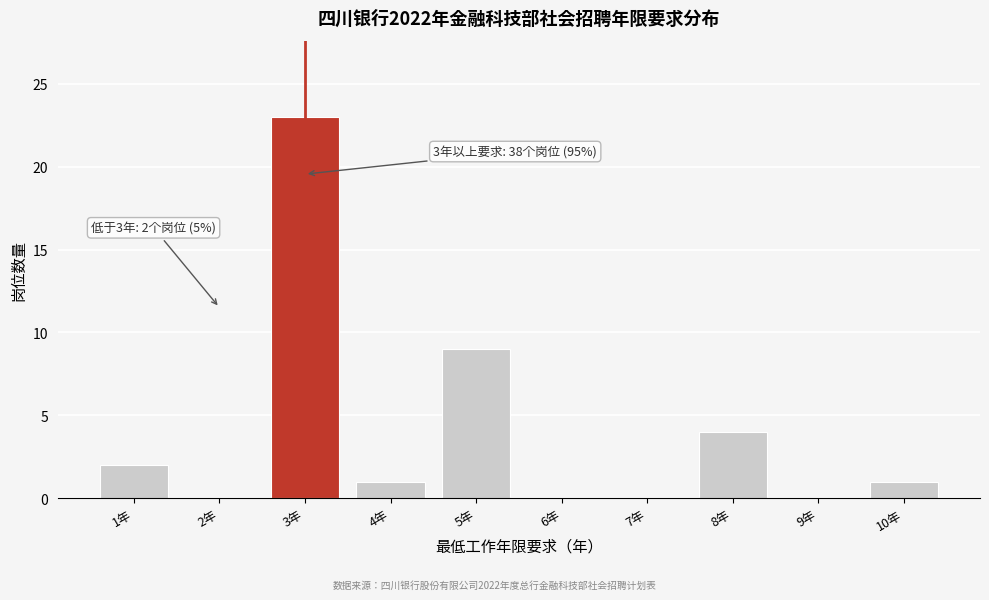

Reading left to right, list all the values displayed in this chart.

1年=2	2年=0	3年=23	4年=1	5年=9	6年=0	7年=0	8年=4	9年=0	10年=1